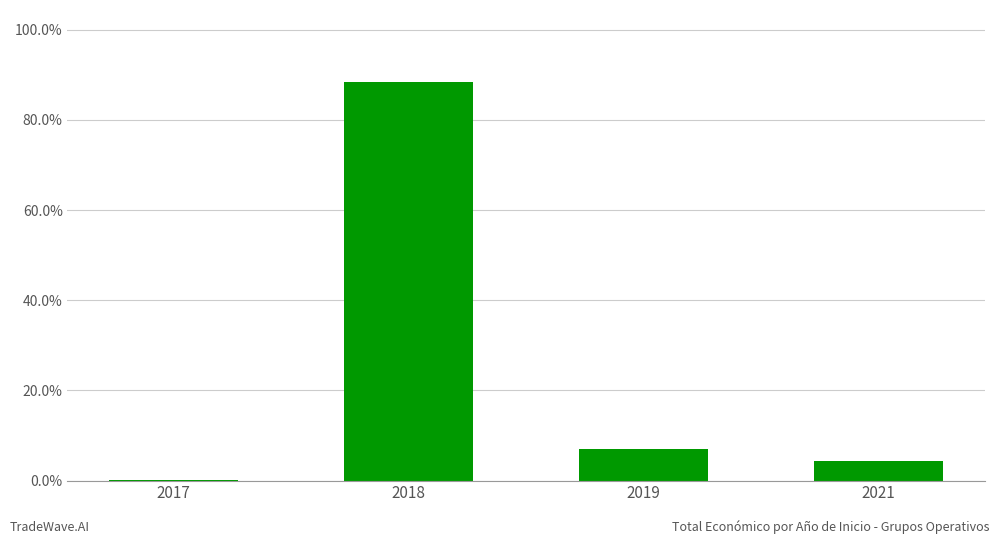

At which category does the chart reach its peak across all series?

2018